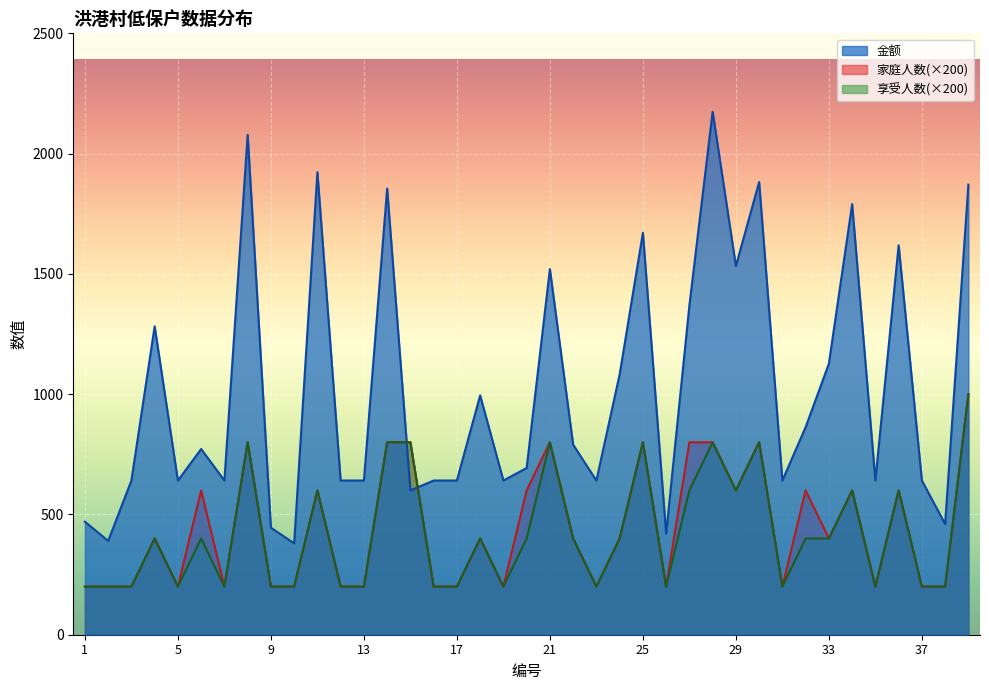

True or false: 家庭人数 and 金额 intersect in this chart.

True